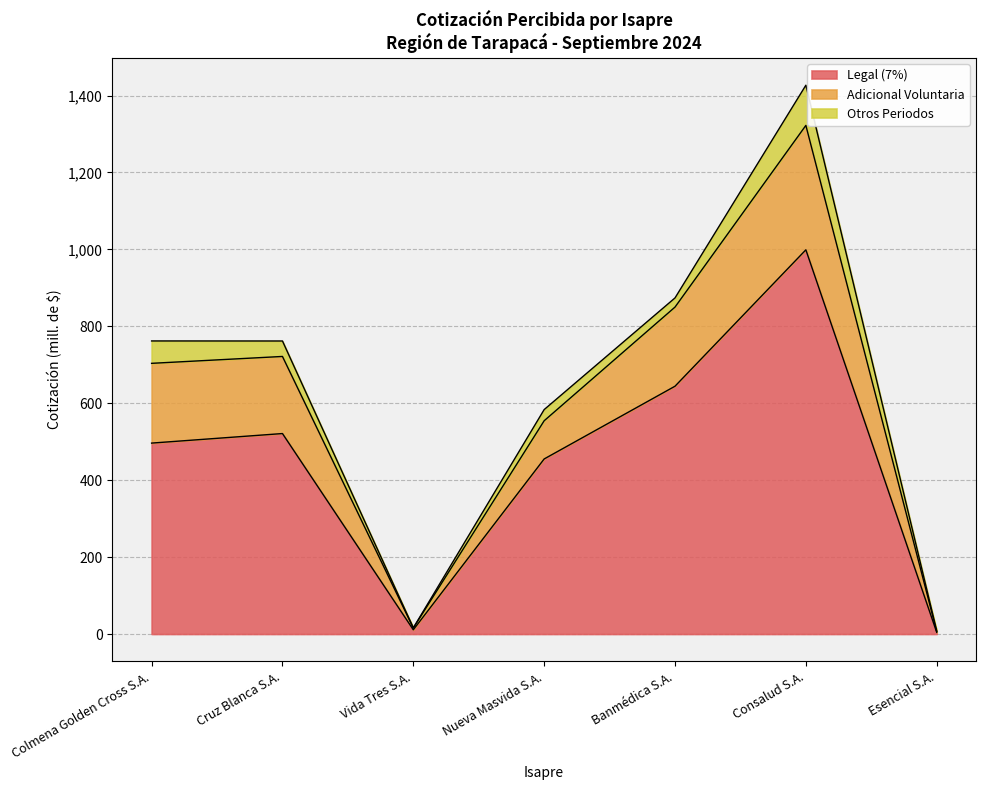

What is the maximum value for Legal (7%)?

998.9